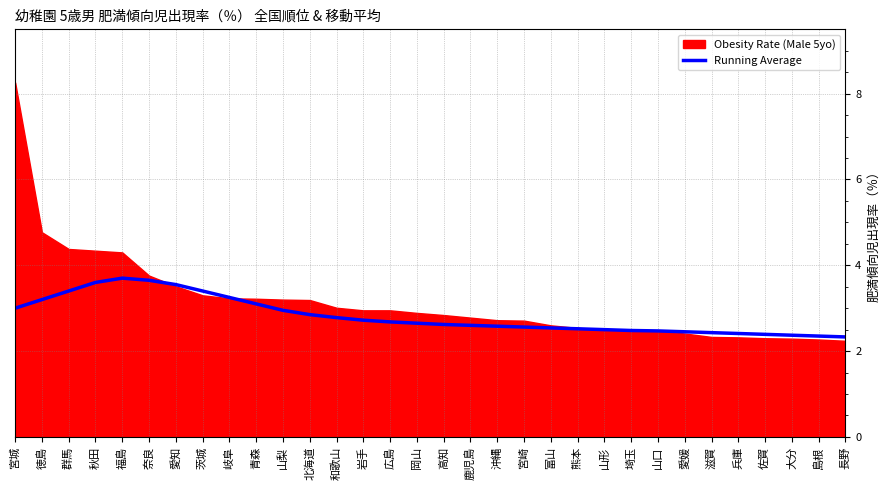

The value at 福島 is 1.3. True or false?

False